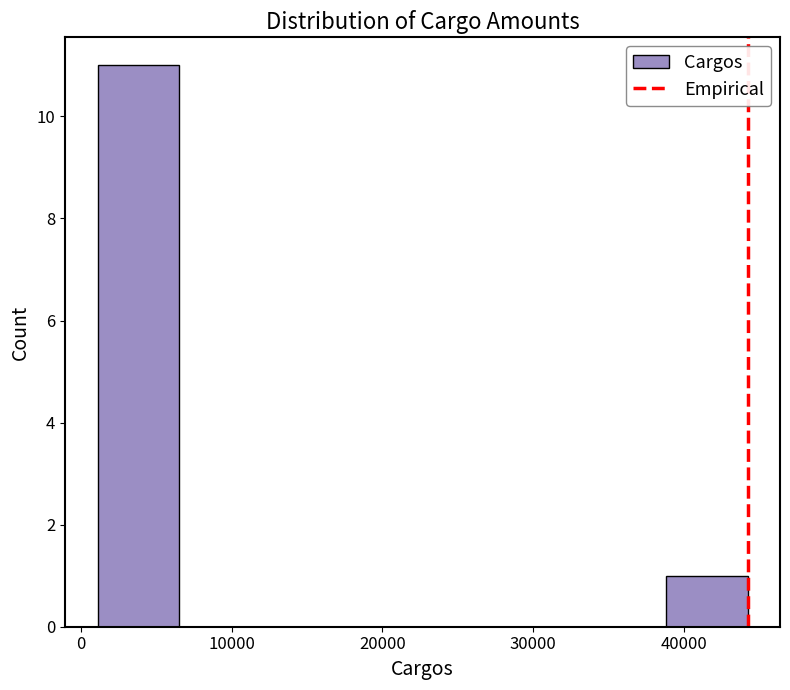

How tall is the bar that spans 1000 to 7000 on the x-axis? Neither the bar edges nor the heights are printed on the chart, so give them approximately, as read against the axes.

11